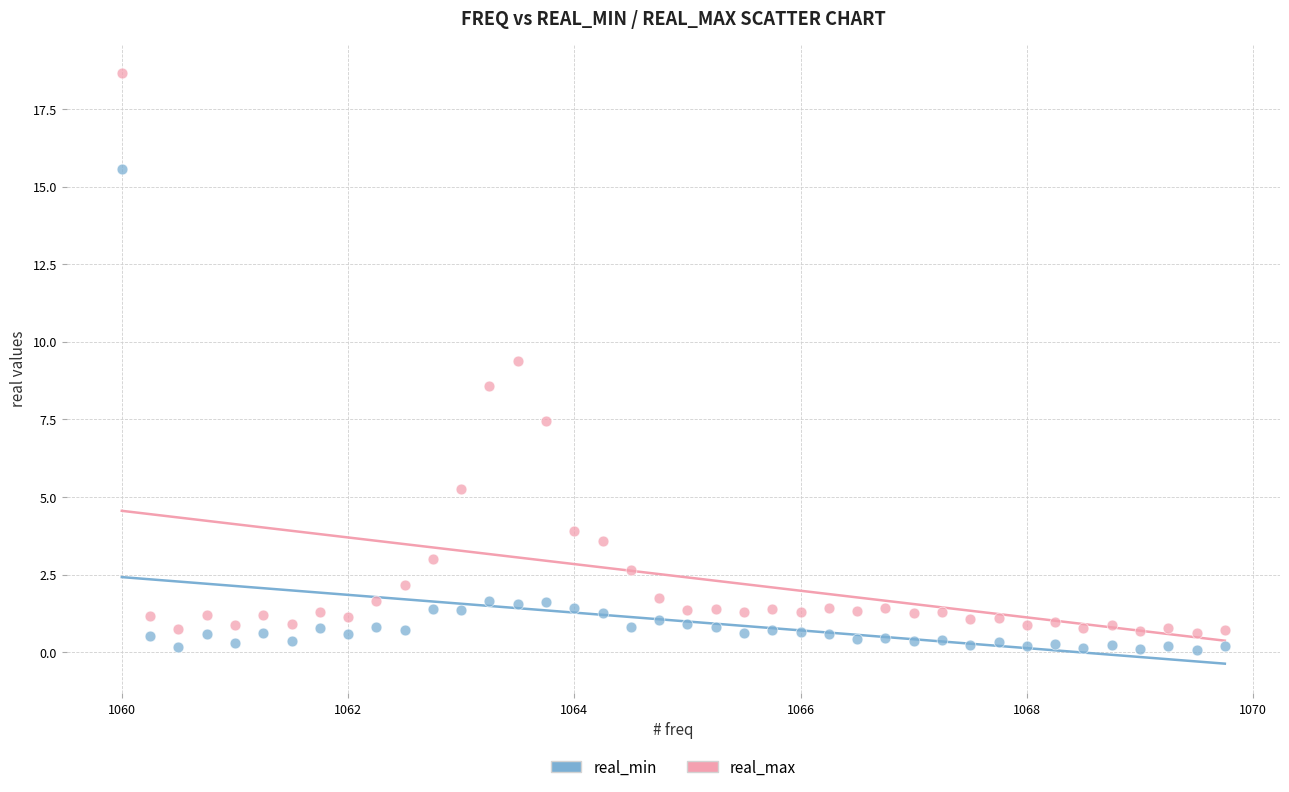

Which series has the widest spread of Y values?

real_max